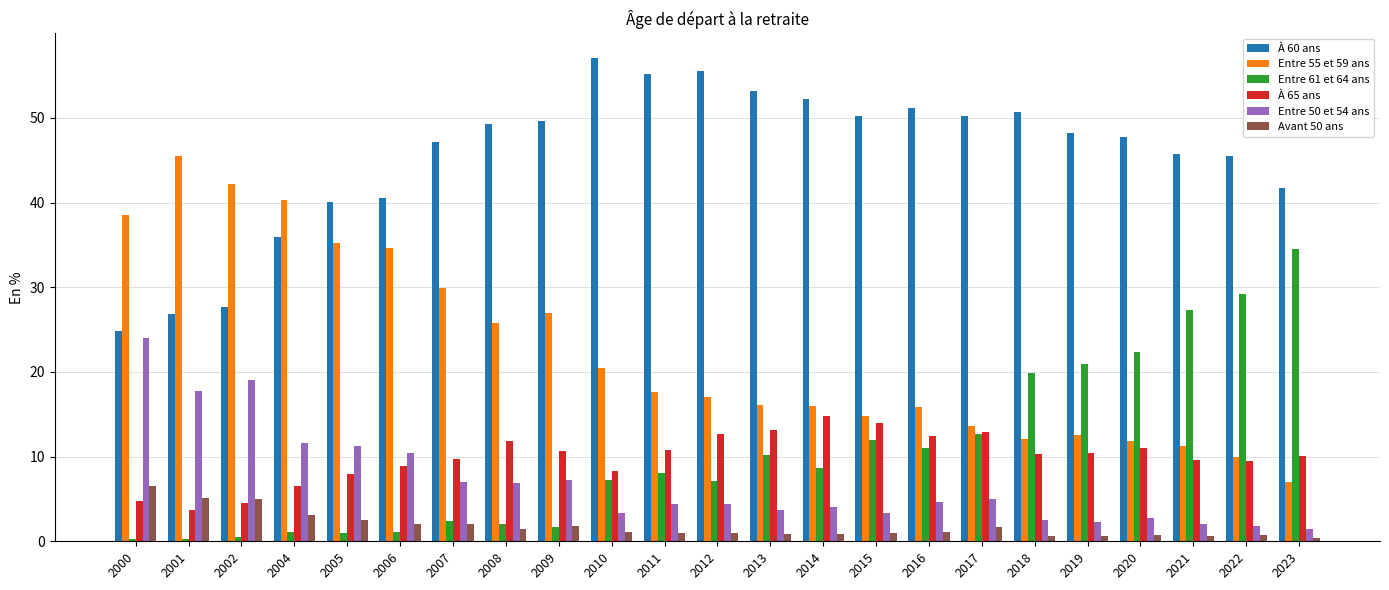

Which series has the largest range (max minus min)?

Entre 55 et 59 ans